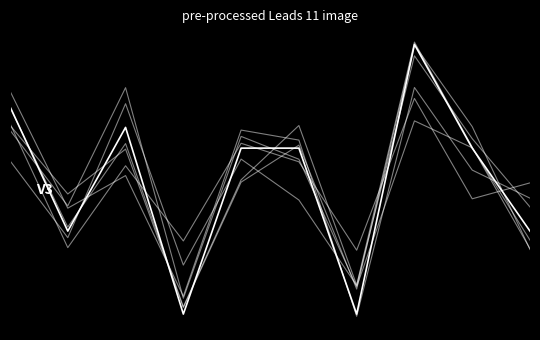

Between which two adjacent categories do col_4 and col_3 first intersect?

0 and 1